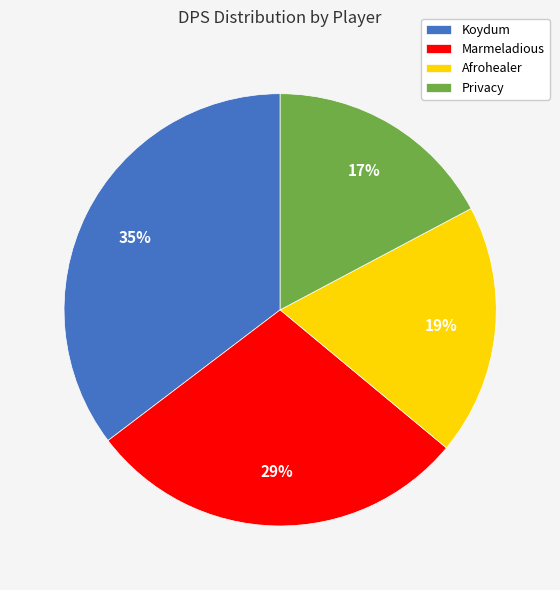

Does any single category account for the majority?

No